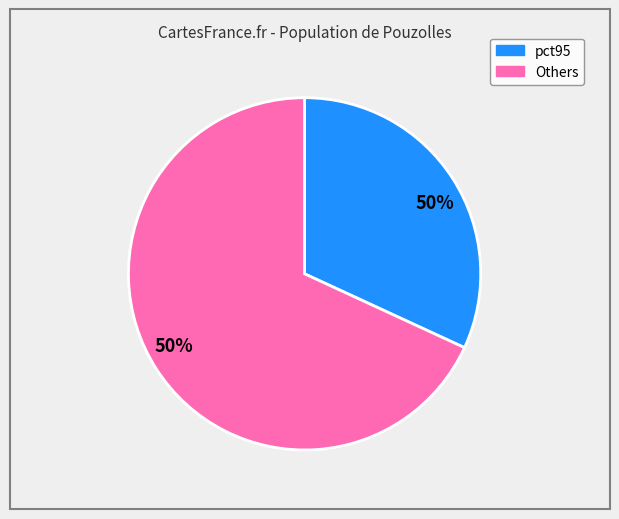

Is there a majority slice in this chart?

No